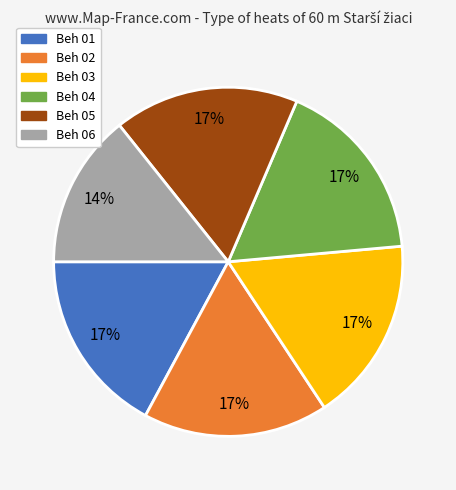

The Beh 06 slice represents 14% of the pie. True or false?

True